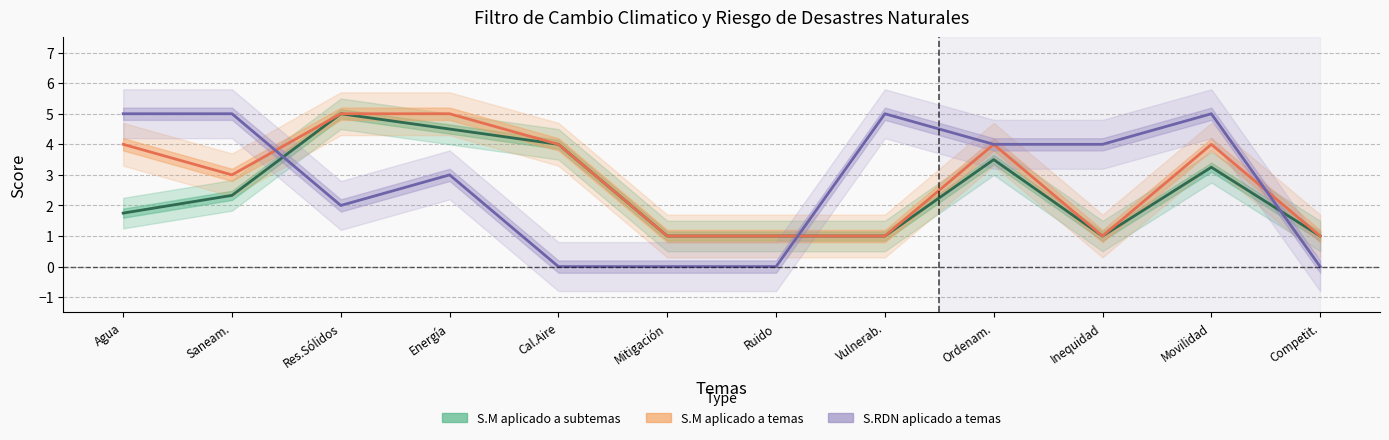

What is the difference between the maximum and minimum values in the S.M aplicado a temas (Estimate partial) series?

4.0